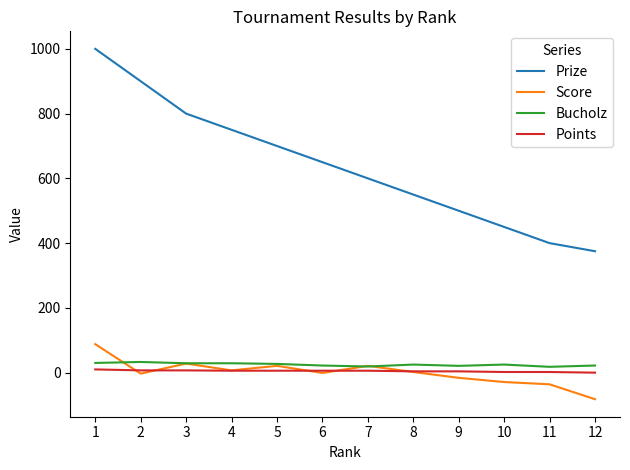

True or false: Prize and Score intersect in this chart.

False